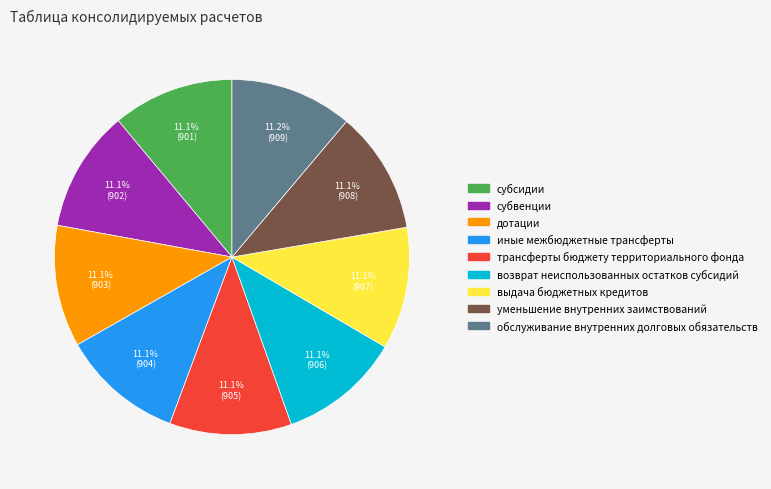

Approximately how many times larger is the value at возврат неиспользованных остатков субсидий compared to трансферты бюджету территориального фонда?

1.0